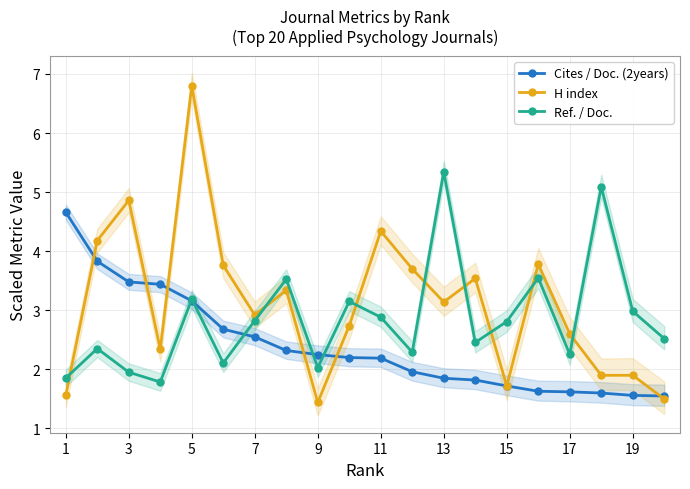

Is it true that Cites / Doc. (2years) equals 3.8 at 17?

False